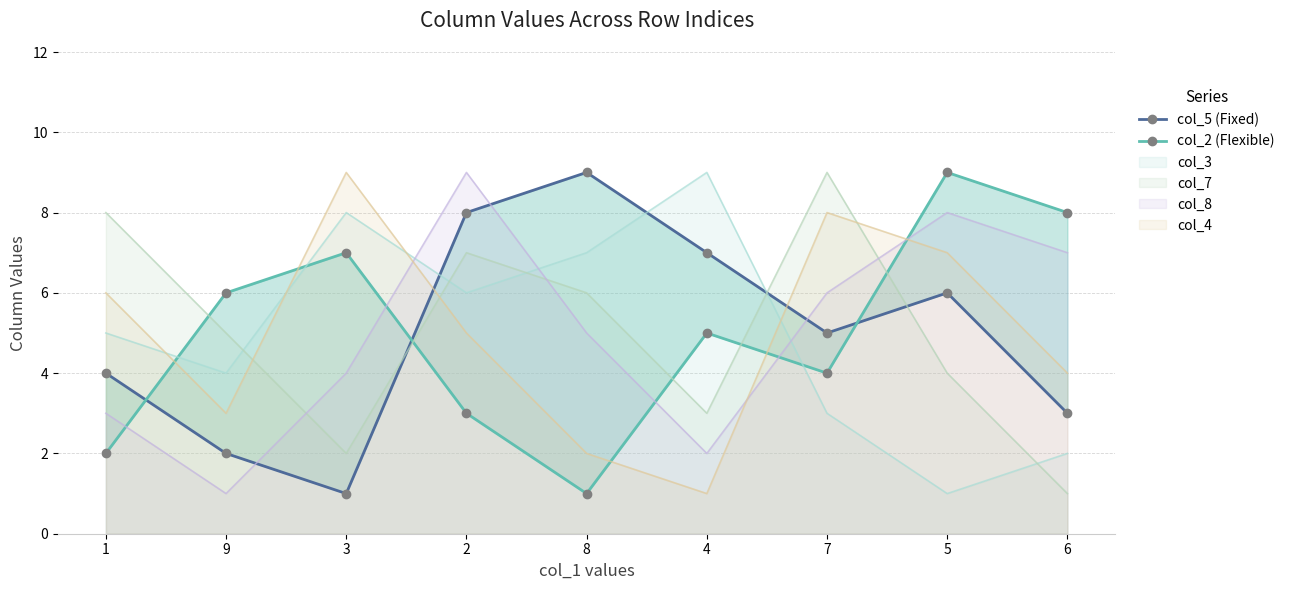

Which series has the largest total across all categories?

col_5 (Fixed)